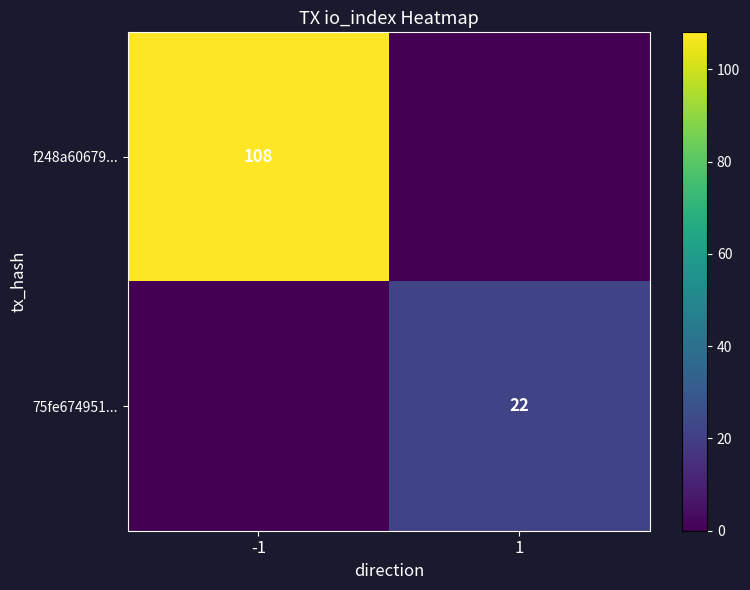

The value of f248a60679... at -1 is 108. True or false?

True